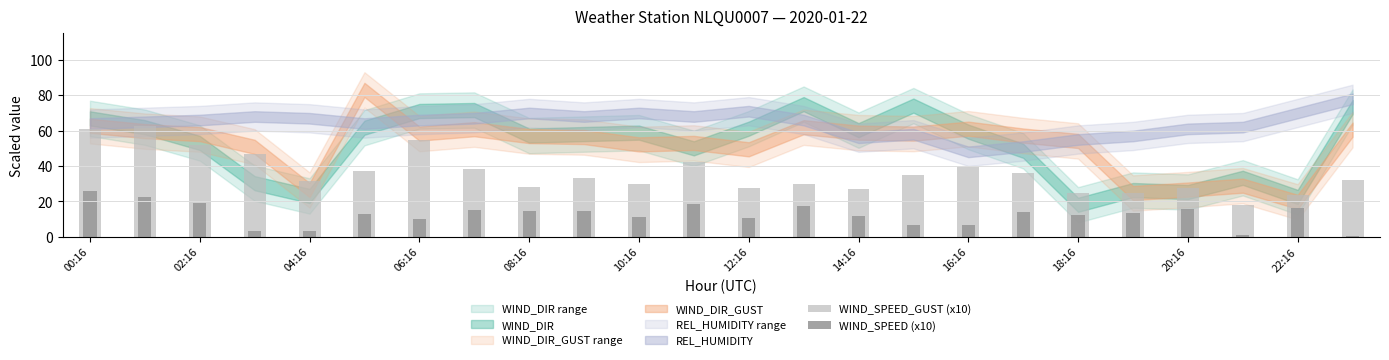

What is the difference between the maximum and second lowest values in the WIND_SPEED (x10) series?

24.7